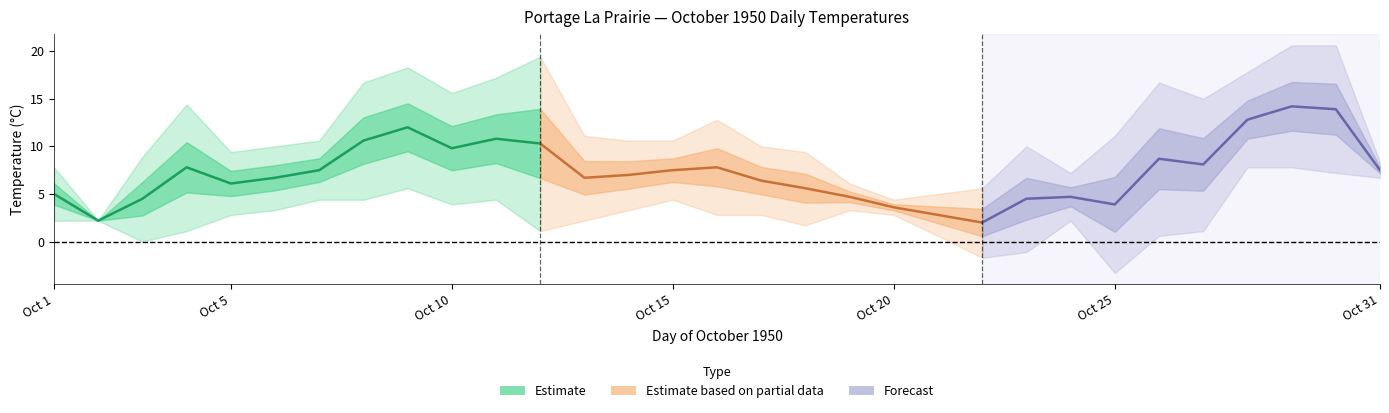

Does the chart have visible grid lines?

No